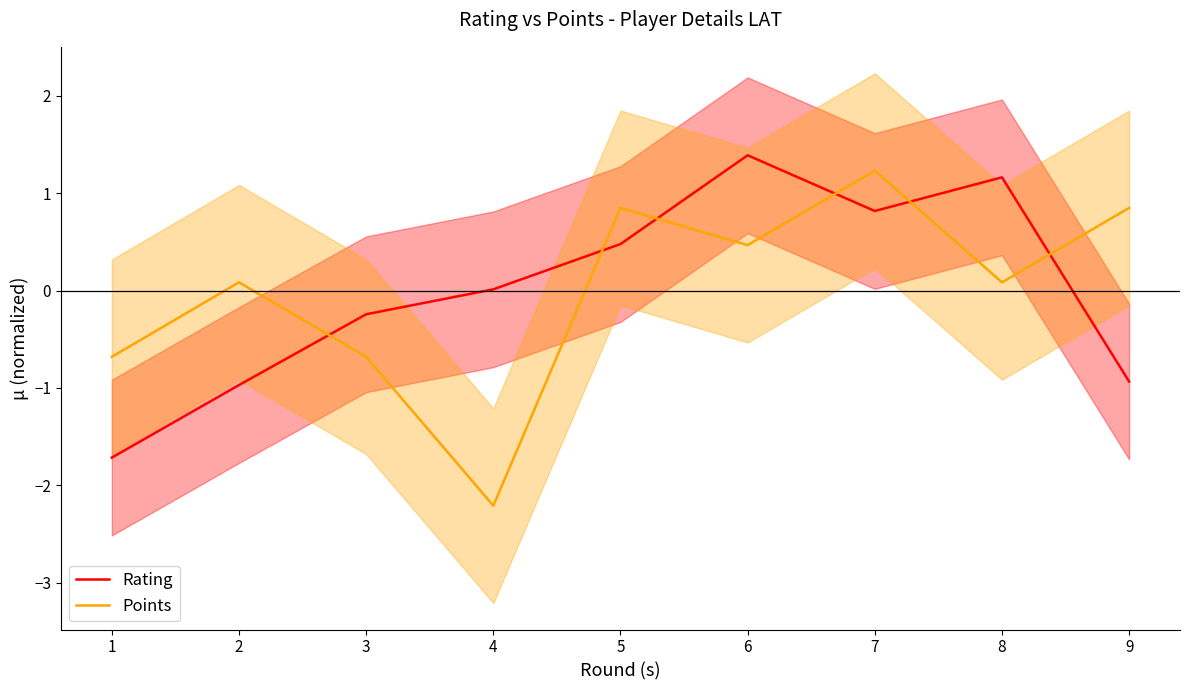

Is it true that Rating equals -0.9 at 9?

True